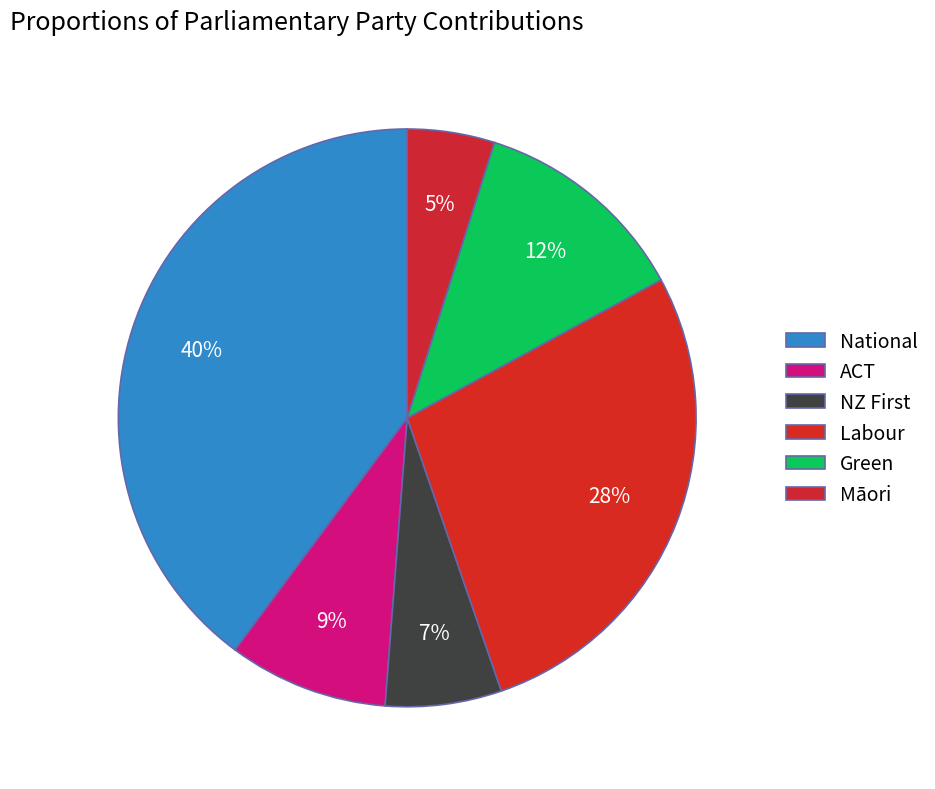

Does ACT account for over 50% of the chart?

No